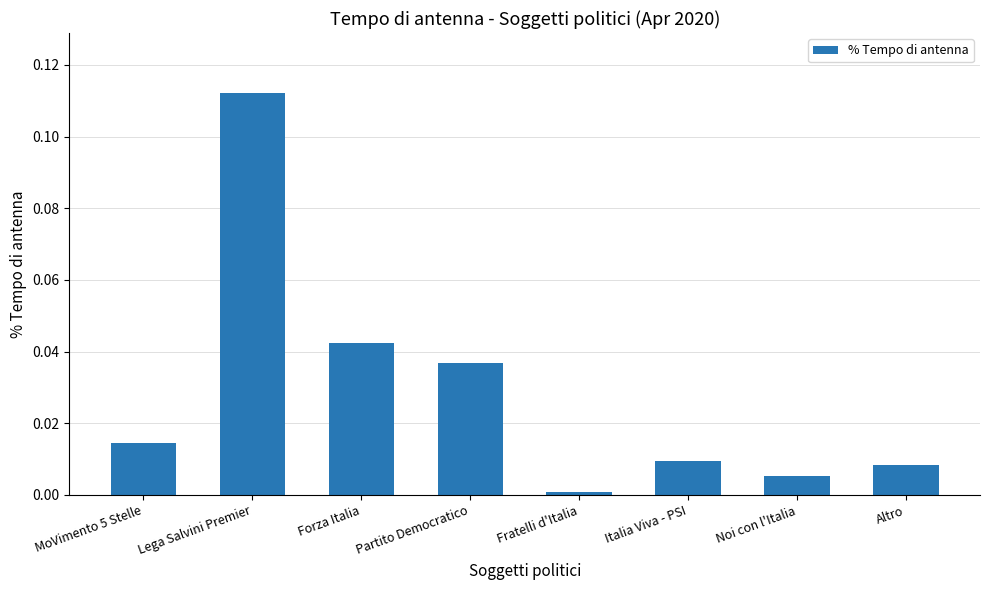

What is the label of the 5th bar from the left?

Fratelli d'Italia